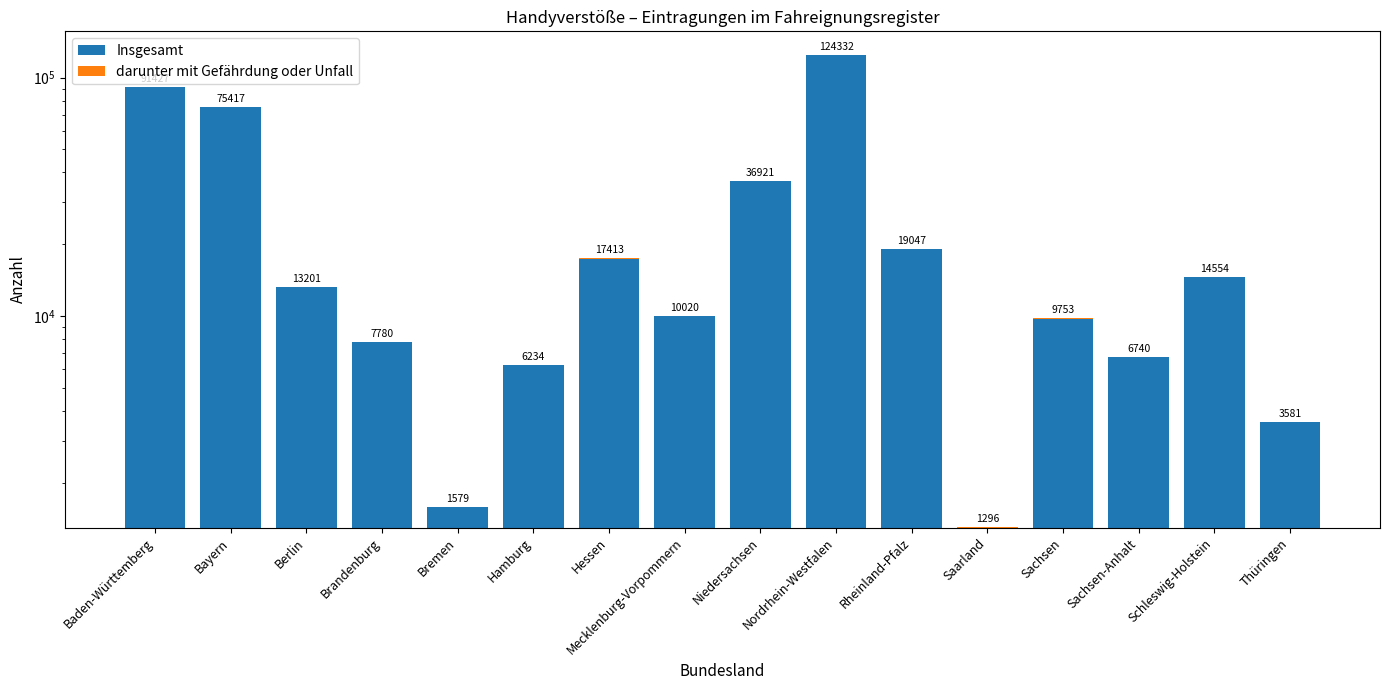

How many bars are there in total?

32